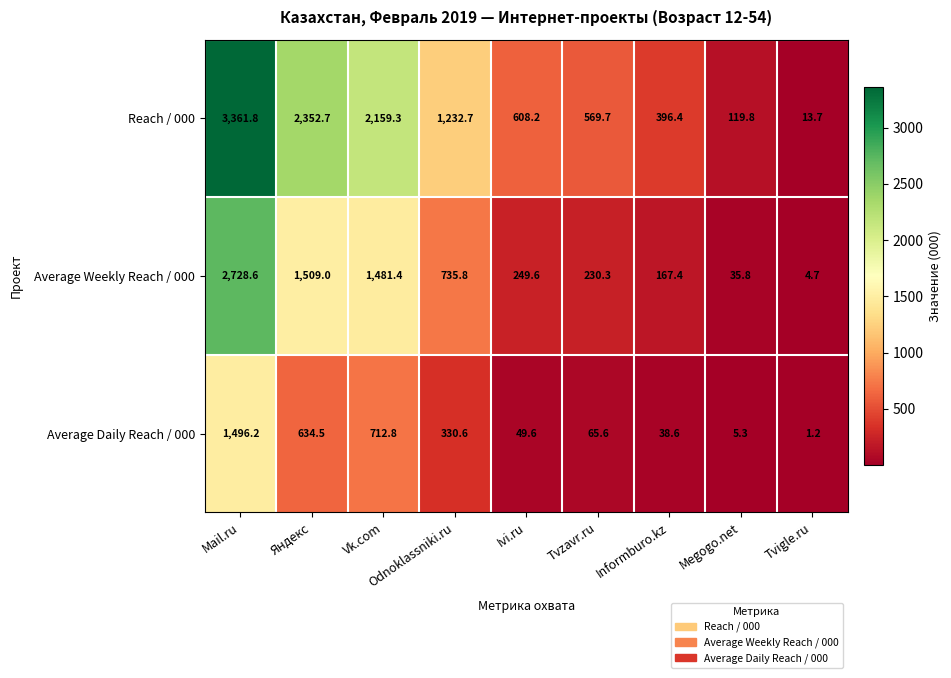

What is the difference between the Average Weekly Reach / 000 values at Odnoklassniki.ru and Mail.ru?

1992.8